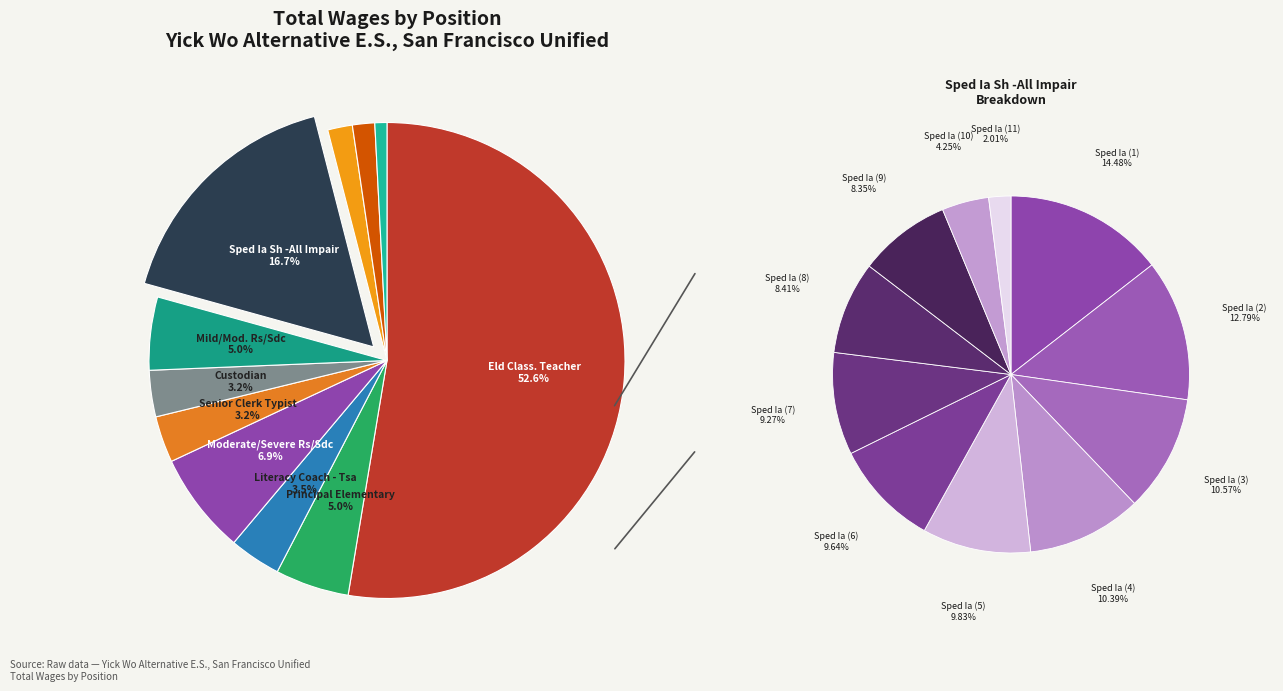

Between Eld Classroom Teacher and Senior Clerk Typist, which is larger?

Eld Classroom Teacher